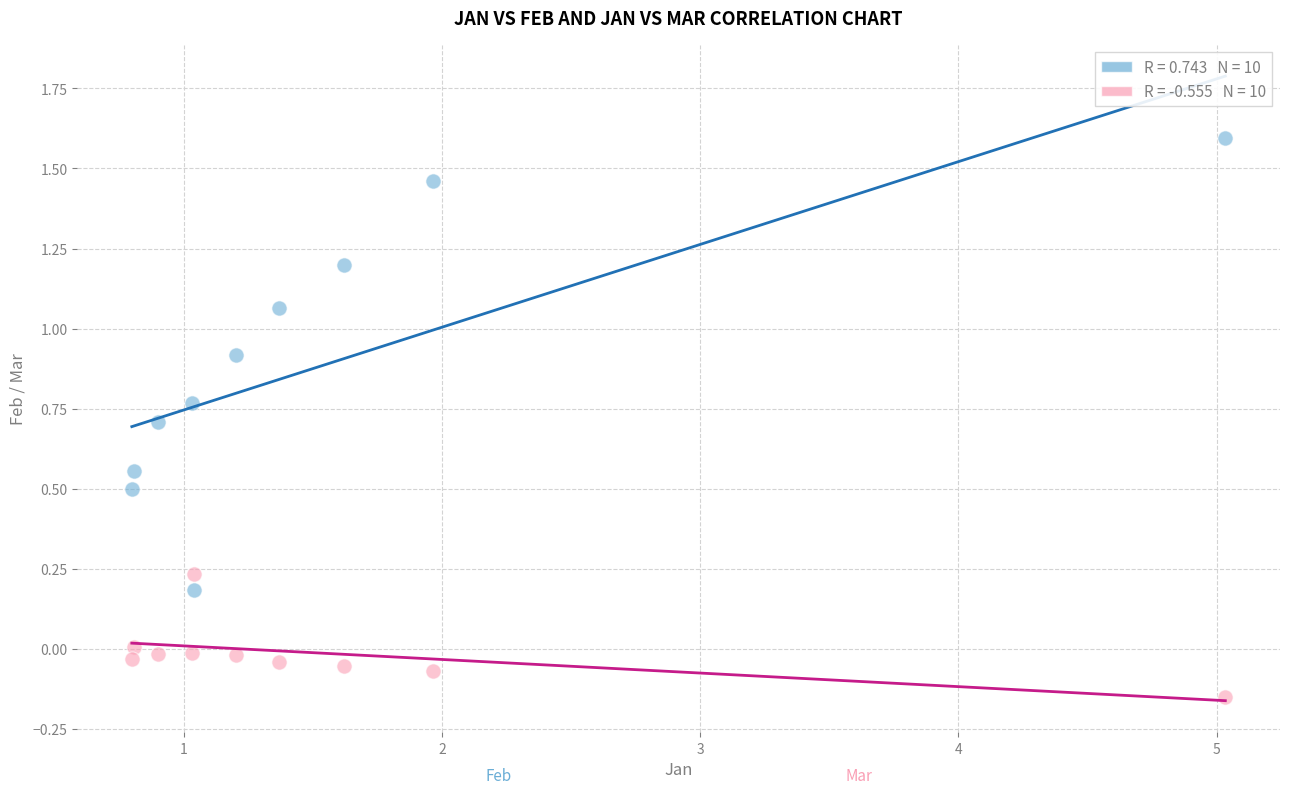

Across all data points, what is the range of Y values (max minus min)?

1.7